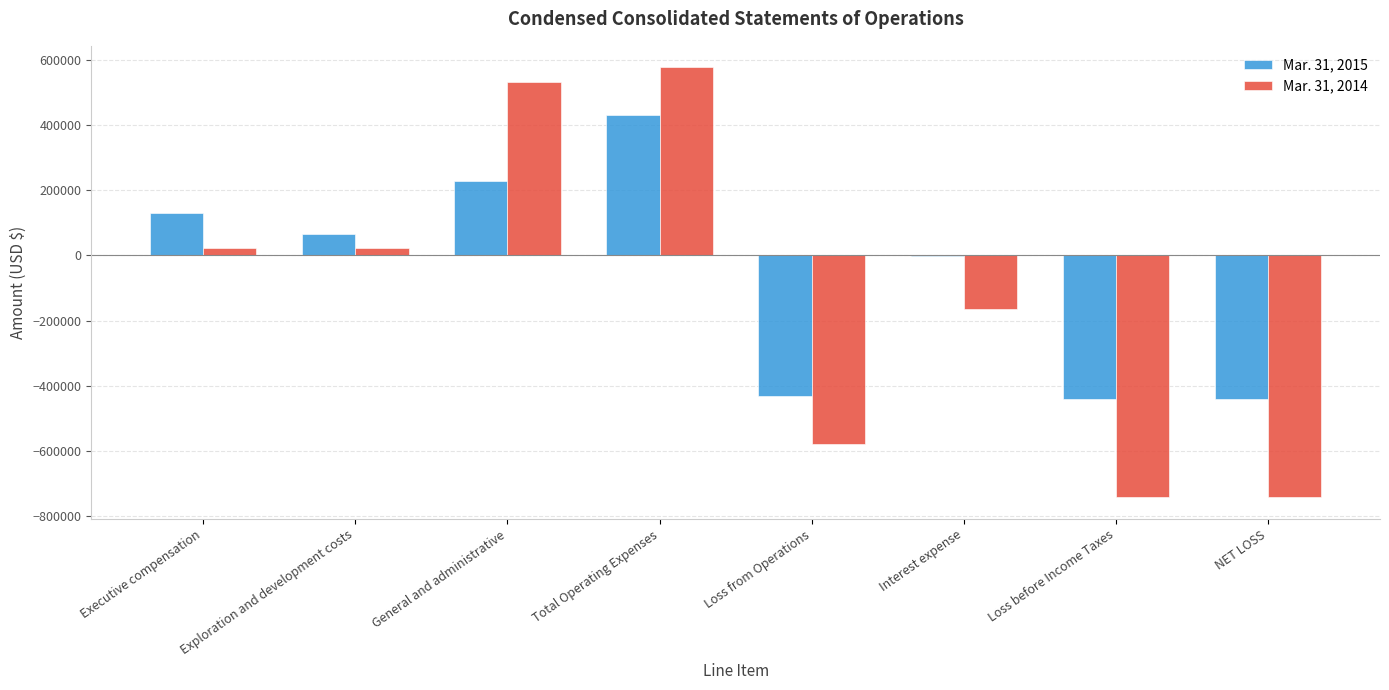

The Mar. 31, 2015 series shows 605891 at Total Operating Expenses. True or false?

False